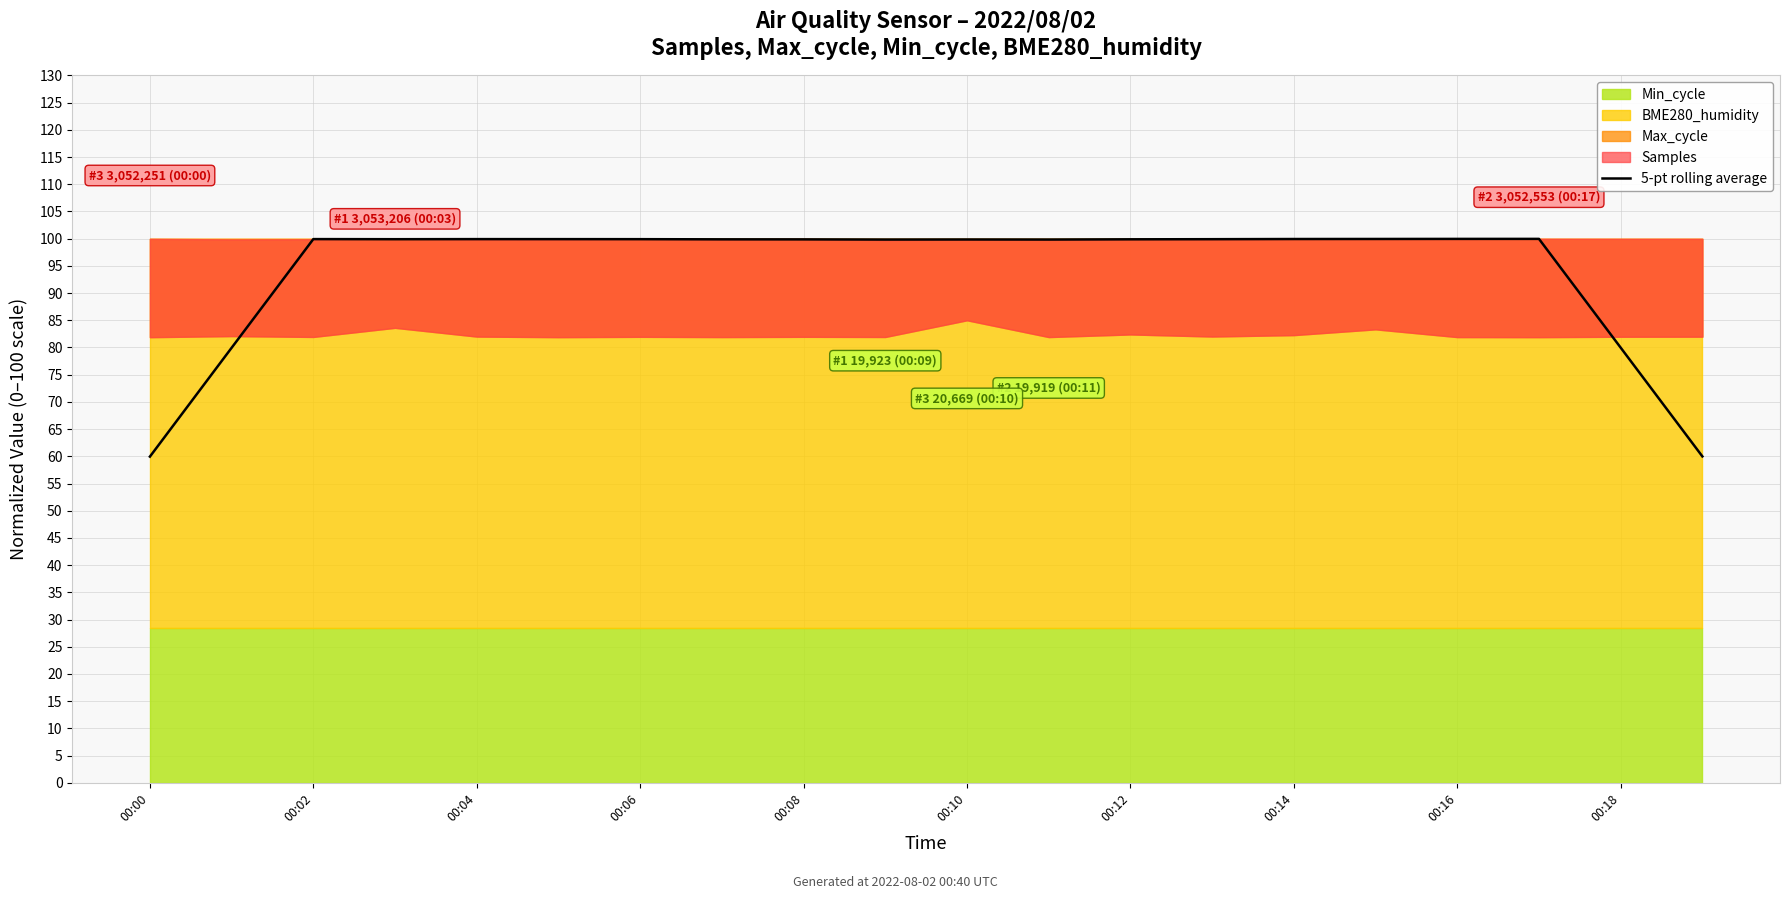

The value of 5-pt rolling average at 00:14 is 164.4. True or false?

False